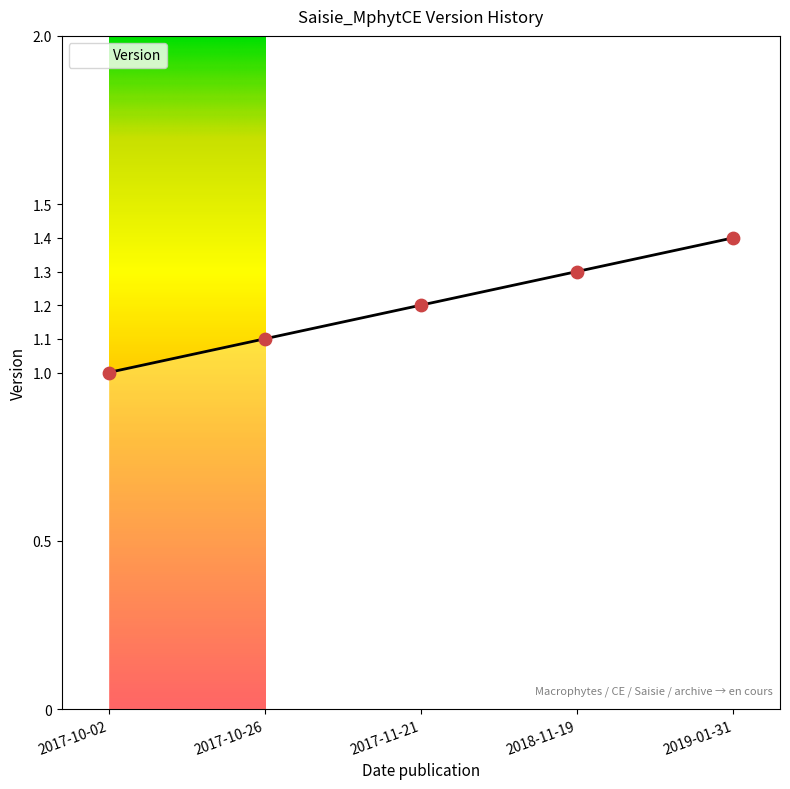

What is the ratio of the value at 2017-10-02 to the value at 2019-01-31?

0.7